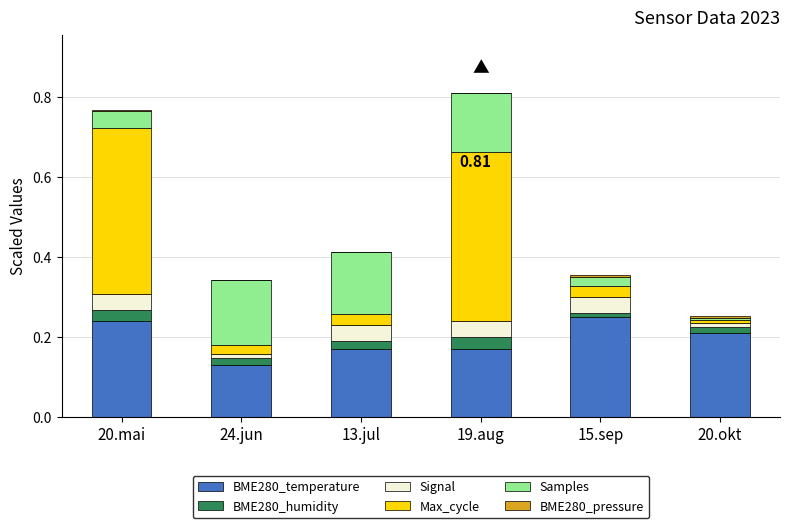

How many series are shown in this chart?

6